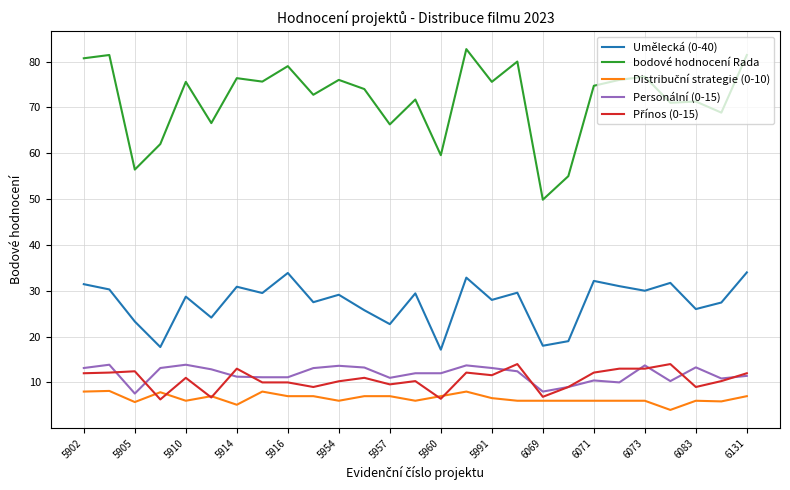

Which series has the largest range (max minus min)?

bodové hodnocení Rada